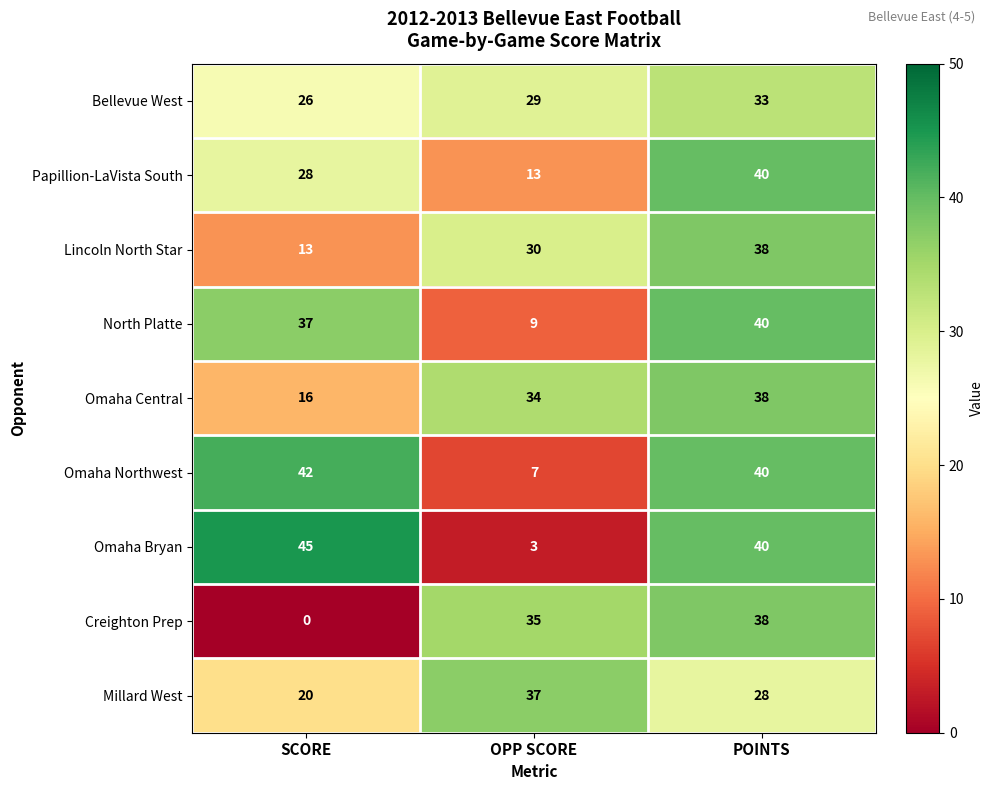

What is the sum of the North Platte values at OPP SCORE and POINTS?

49